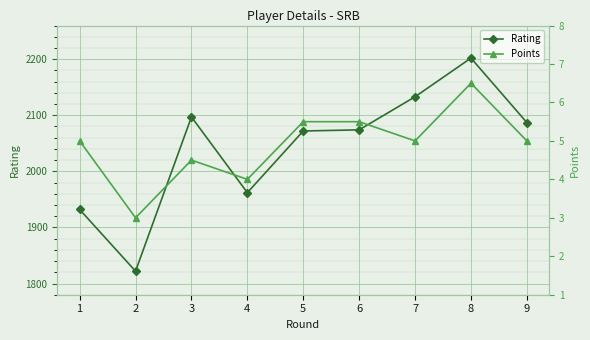

Reading right to left, transcribe all the data shown in this chart.

Rating: 2087.0	2202.0	2133.0	2074.0	2072.0	1962.0	2097.0	1822.0	1932.0
Points: 5.0	6.5	5.0	5.5	5.5	4.0	4.5	3.0	5.0